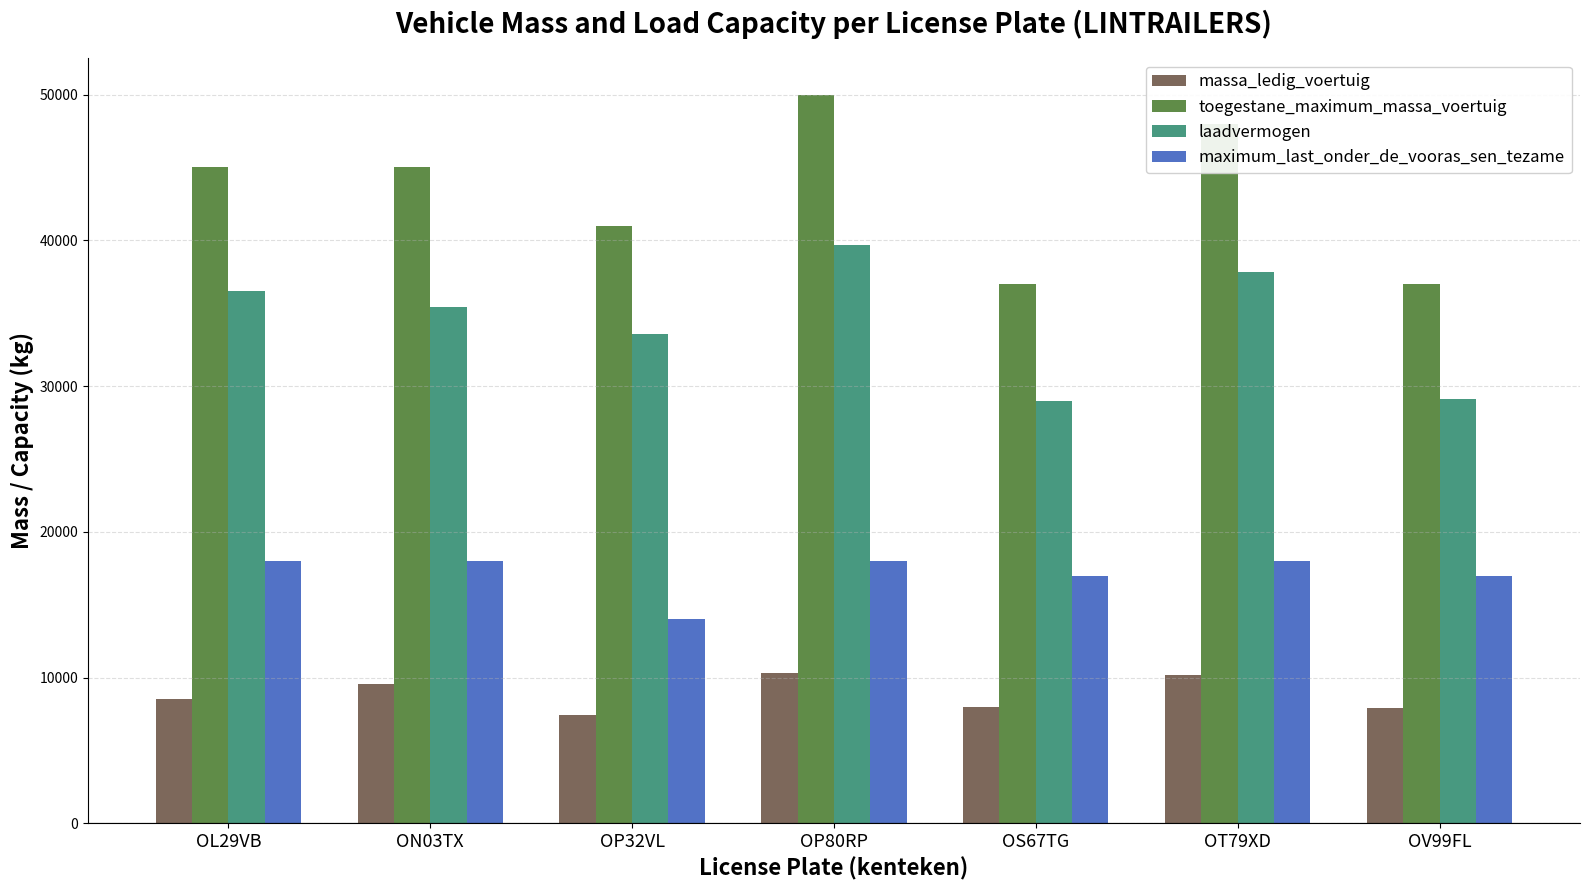

At which category does the chart reach its peak across all series?

OP80RP